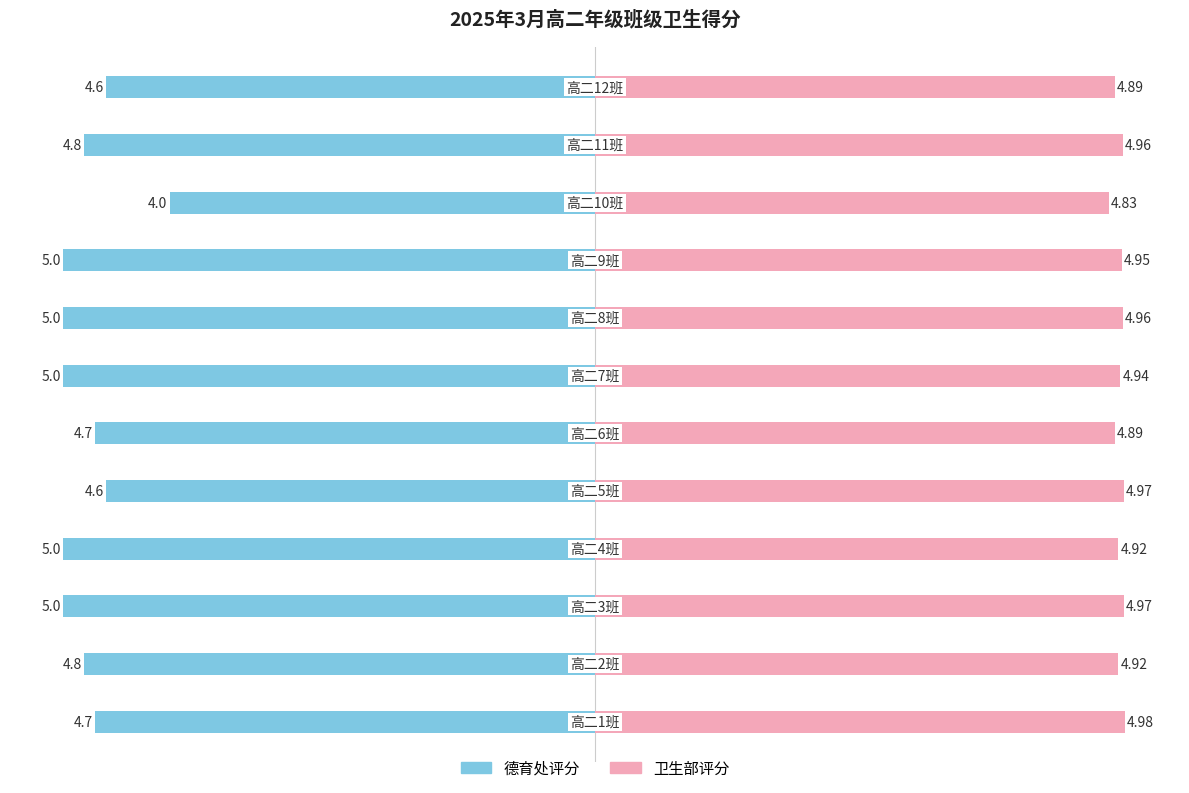

Rank the series by their average value, from highest to lowest.

卫生部评分, 德育处评分